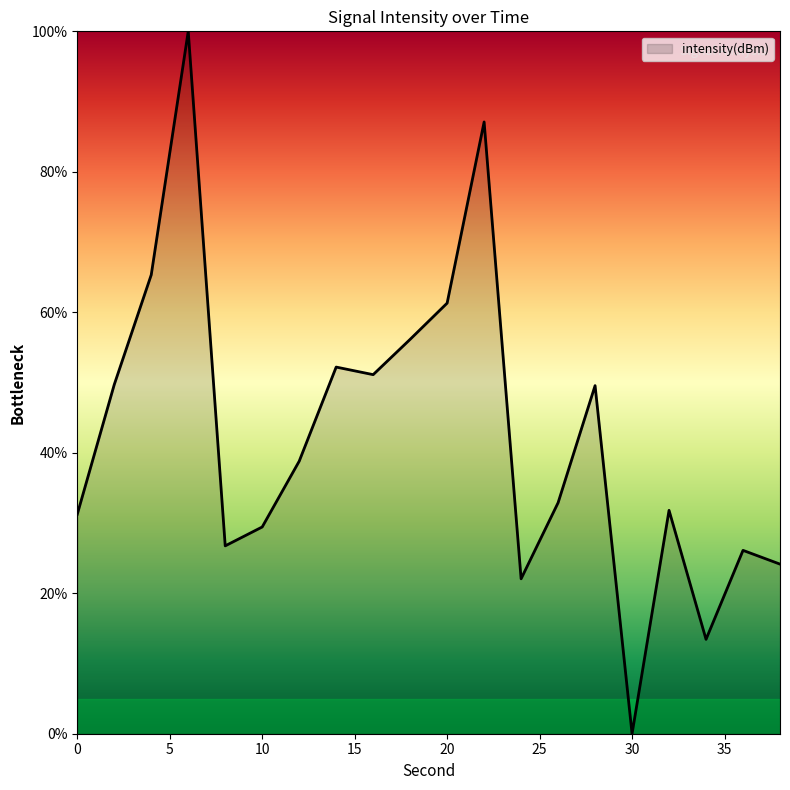

How many values are above zero?

19